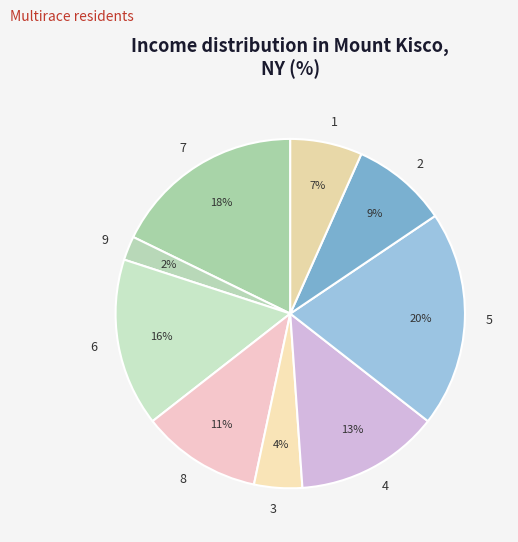

Count the number of slices in the pie.

9